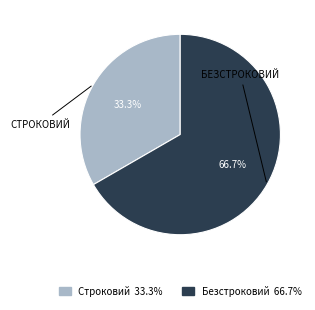

To the nearest percent, what is the difference between the Безстроковий and Строковий slice percentages?

33%